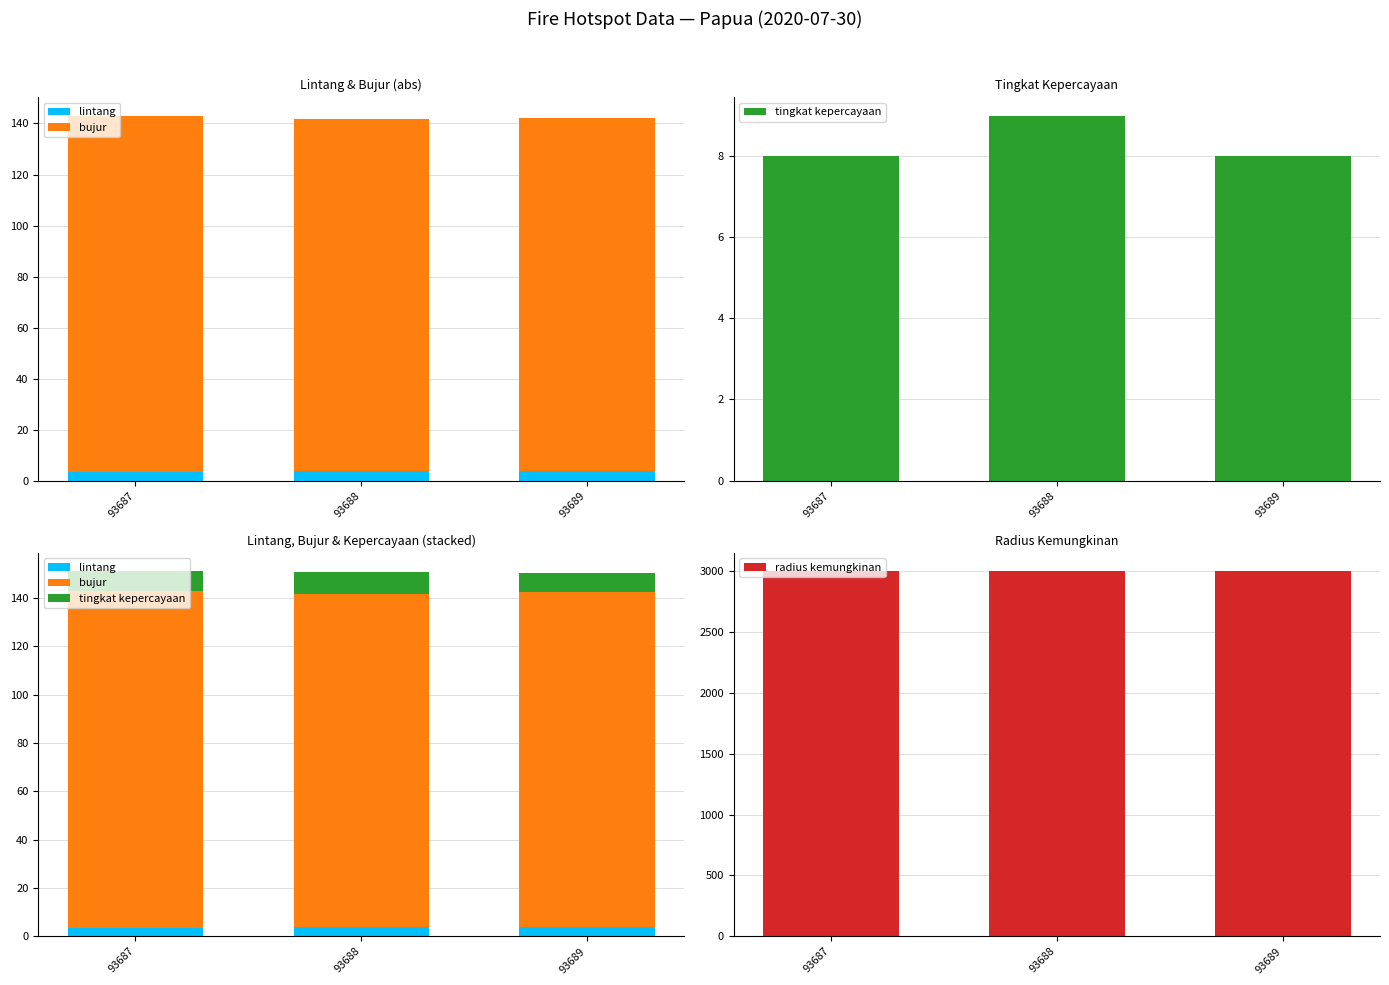

At 93687, list the series in order from smallest to largest.

lintang, tingkat kepercayaan, bujur, radius kemungkinan